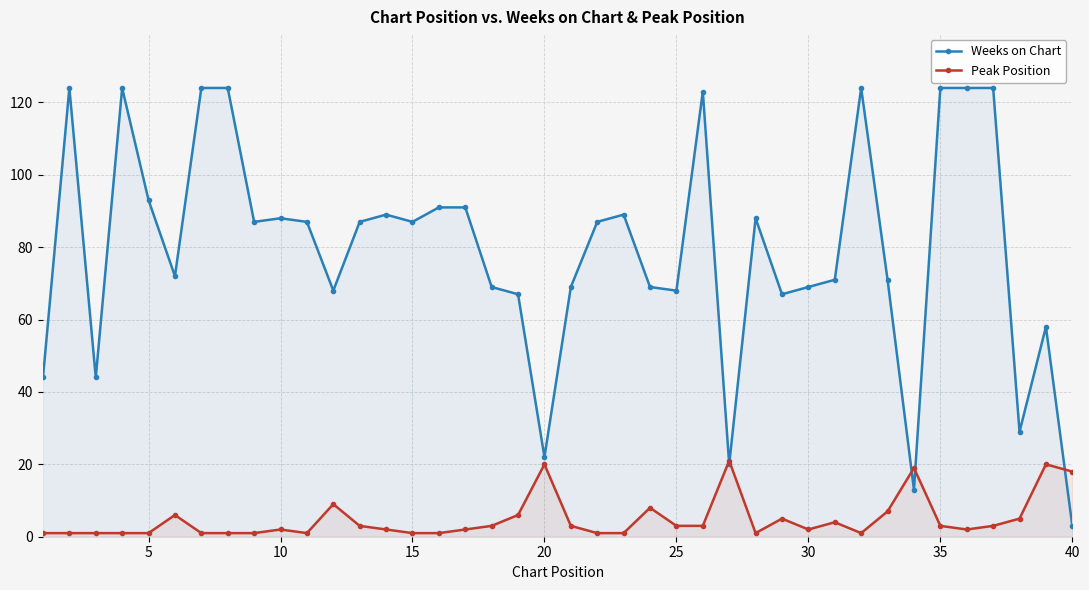

Reading left to right, transcribe all the data shown in this chart.

Weeks on Chart: 44	124	44	124	93	72	124	124	87	88	87	68	87	89	87	91	91	69	67	22	69	87	89	69	68	123	20	88	67	69	71	124	71	13	124	124	124	29	58	3
Peak Position: 1	1	1	1	1	6	1	1	1	2	1	9	3	2	1	1	2	3	6	20	3	1	1	8	3	3	21	1	5	2	4	1	7	19	3	2	3	5	20	18